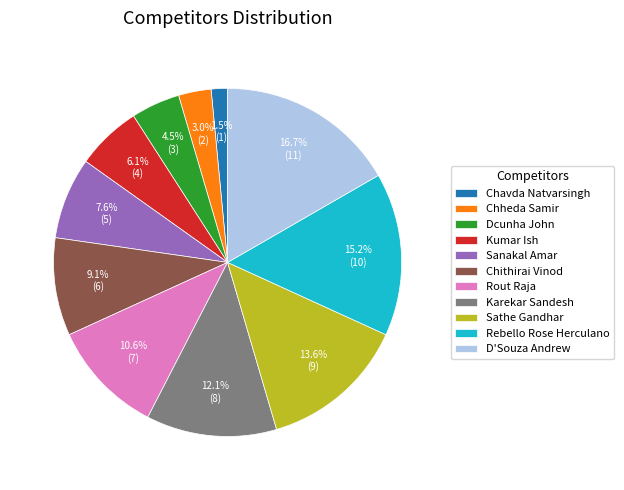

Is there any slice that represents more than half of the pie?

No